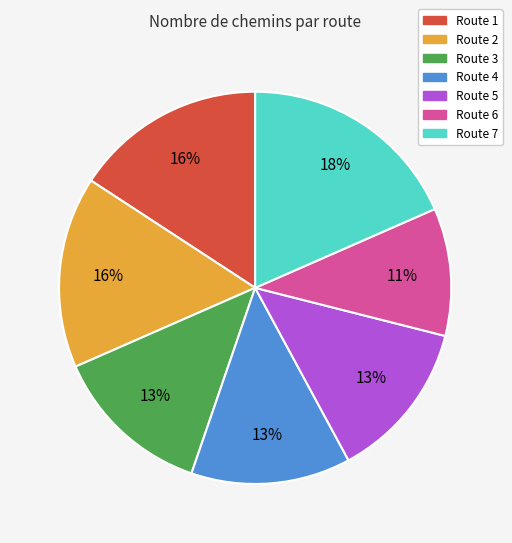

Which slice is the smallest?

Route 6